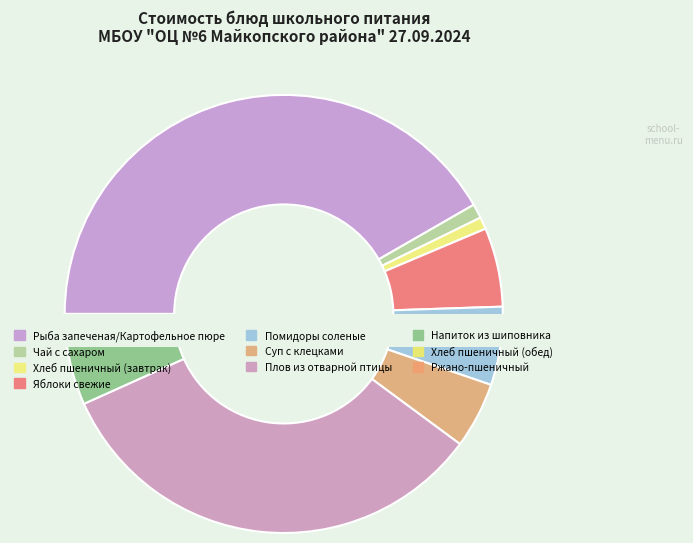

Is it true that Суп с клецками is 11% of the pie?

False